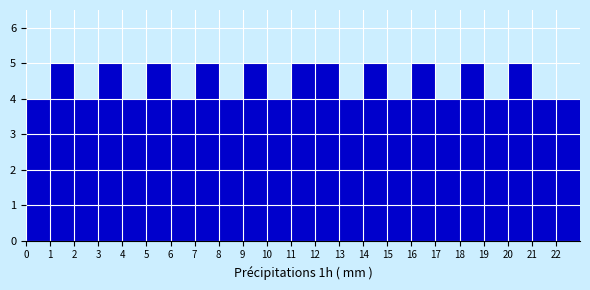

Reading left to right, list every bar in this chart as the range it spans on the x-axis followed by its height. The values are not printed on the chart, so give them approximately, as read against the axis.

0 to 1: 4
1 to 2: 5
2 to 3: 4
3 to 4: 5
4 to 5: 4
5 to 6: 5
6 to 7: 4
7 to 8: 5
8 to 9: 4
9 to 10: 5
10 to 11: 4
11 to 12: 5
12 to 13: 5
13 to 14: 4
14 to 15: 5
15 to 16: 4
16 to 17: 5
17 to 18: 4
18 to 19: 5
19 to 20: 4
20 to 21: 5
21 to 22: 4
22 to 23: 4